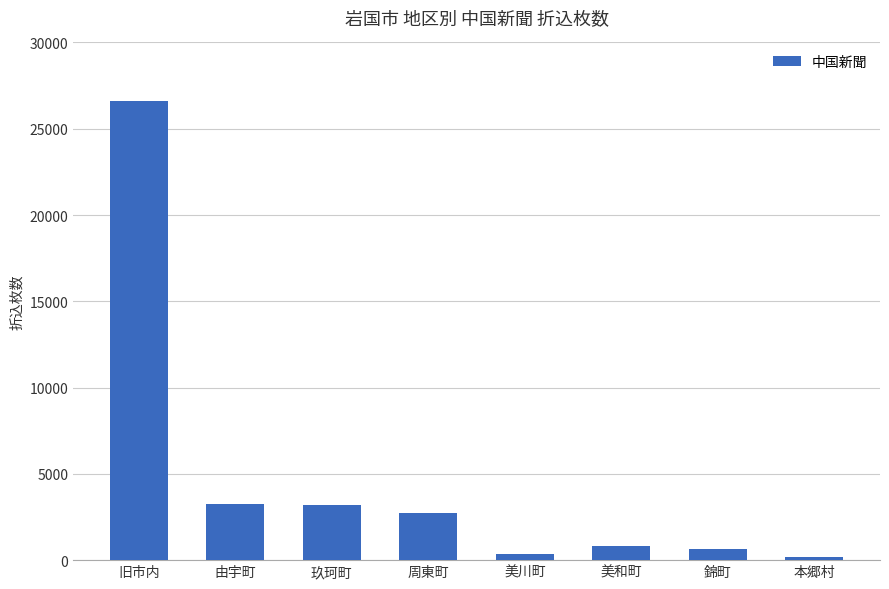

What is the label of the 7th bar from the left?

錦町